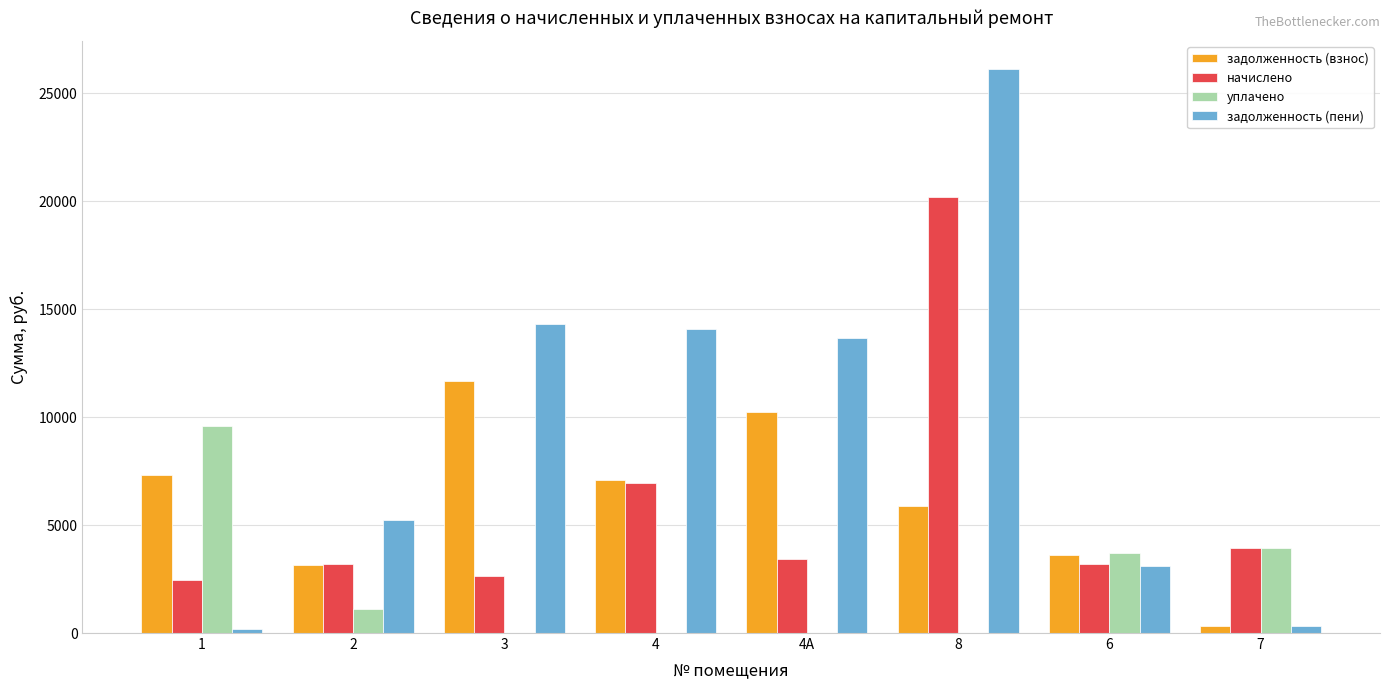

What is the sum of all задолженность (пени) values?

77097.0